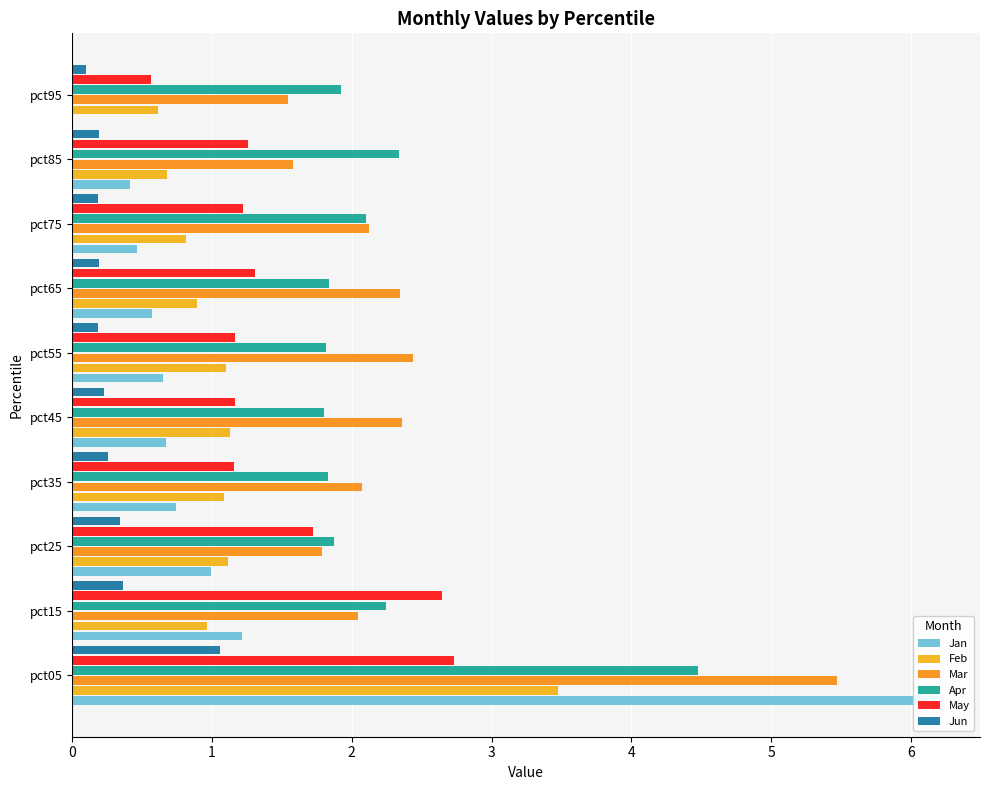

Reading left to right, extract all data points from this chart.

Jan: 6.2	1.2	1.0	0.7	0.7	0.7	0.6	0.5	0.4	0.0
Feb: 3.5	1.0	1.1	1.1	1.1	1.1	0.9	0.8	0.7	0.6
Mar: 5.5	2.0	1.8	2.1	2.4	2.4	2.3	2.1	1.6	1.5
Apr: 4.5	2.2	1.9	1.8	1.8	1.8	1.8	2.1	2.3	1.9
May: 2.7	2.6	1.7	1.2	1.2	1.2	1.3	1.2	1.3	0.6
Jun: 1.1	0.4	0.3	0.3	0.2	0.2	0.2	0.2	0.2	0.1